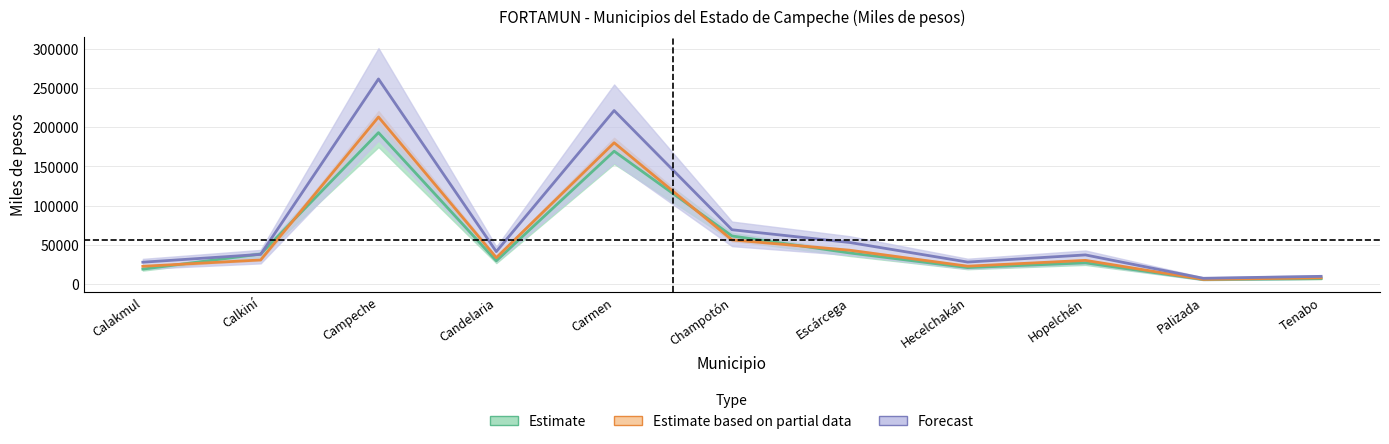

What is the label of the 11th point from the left?

Tenabo